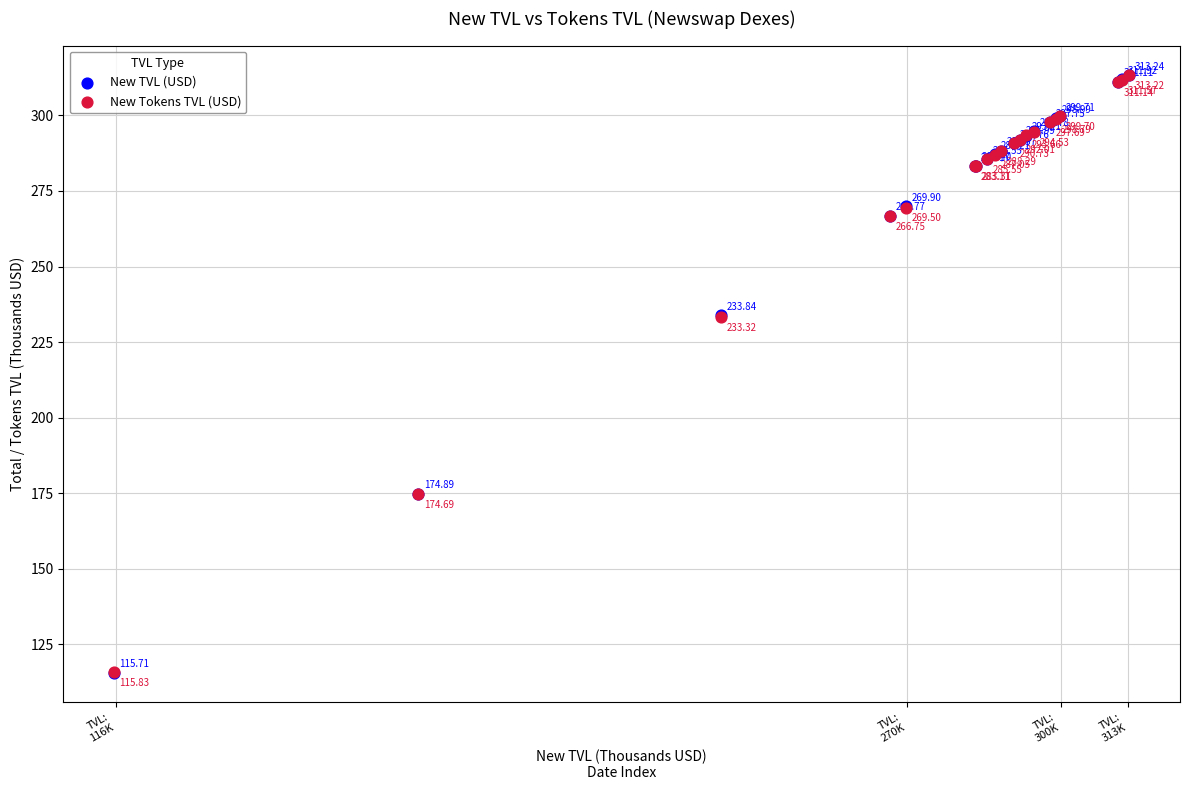

Which series reaches the maximum Y coordinate?

New TVL (USD)